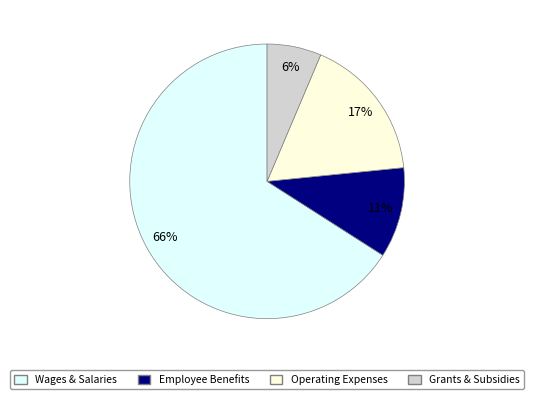

Does any single category account for the majority?

Yes